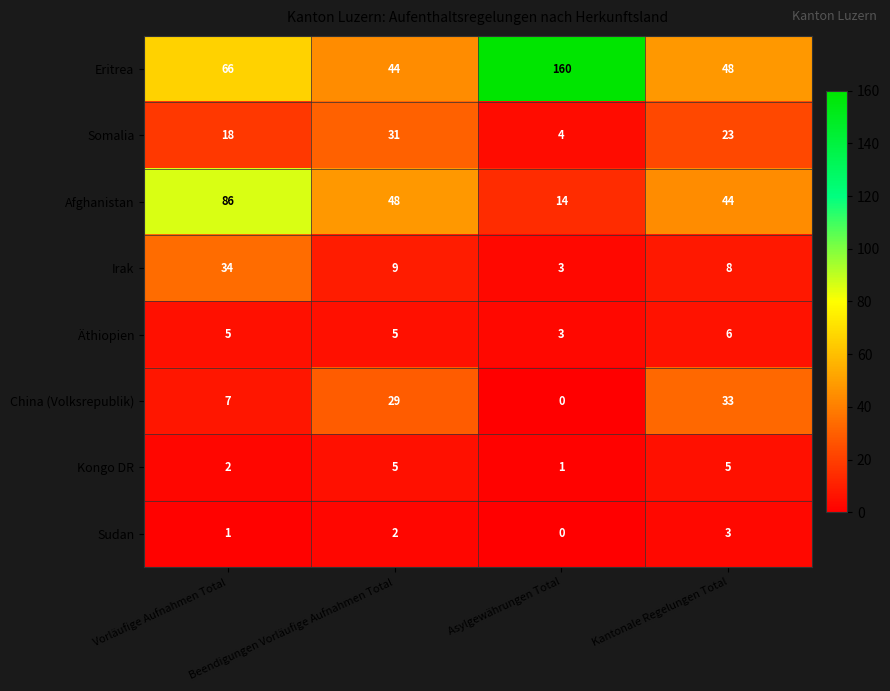

What is the maximum value for Afghanistan?

86